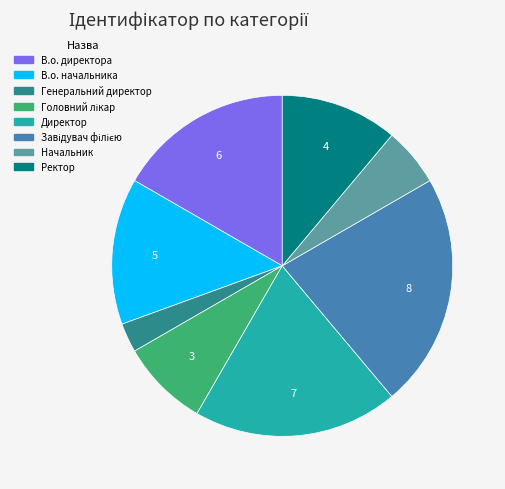

Do Генеральний директор and В.о. начальника together represent more than half of the pie?

No